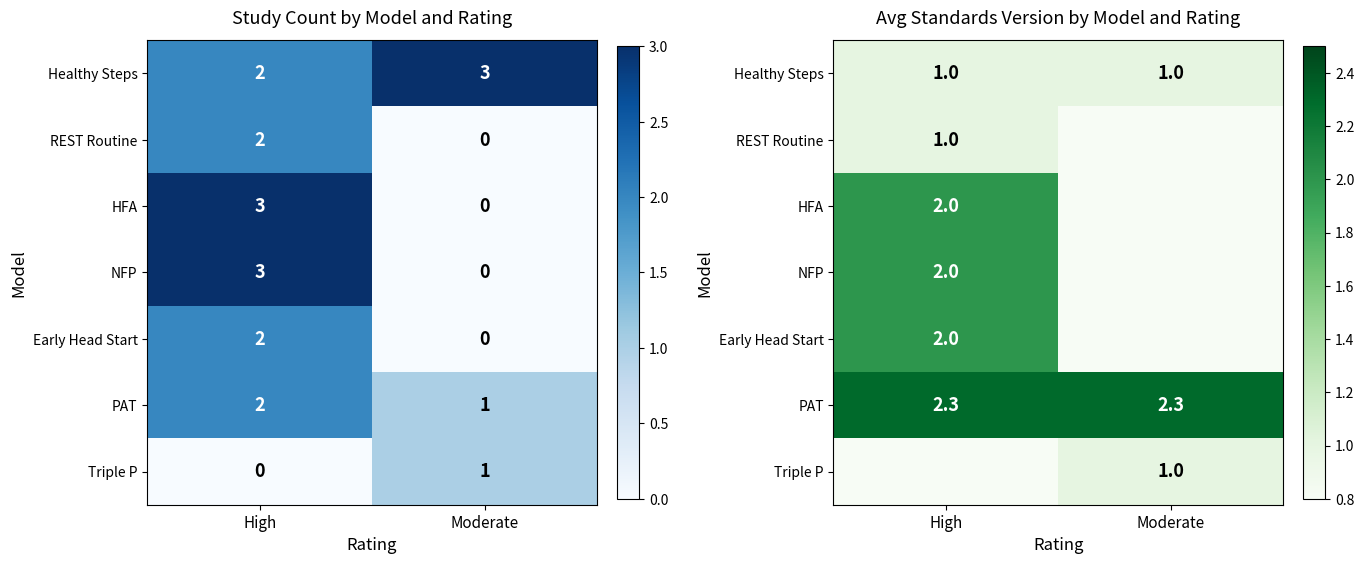

What is the sum of the NFP values at High and Moderate?

2.0